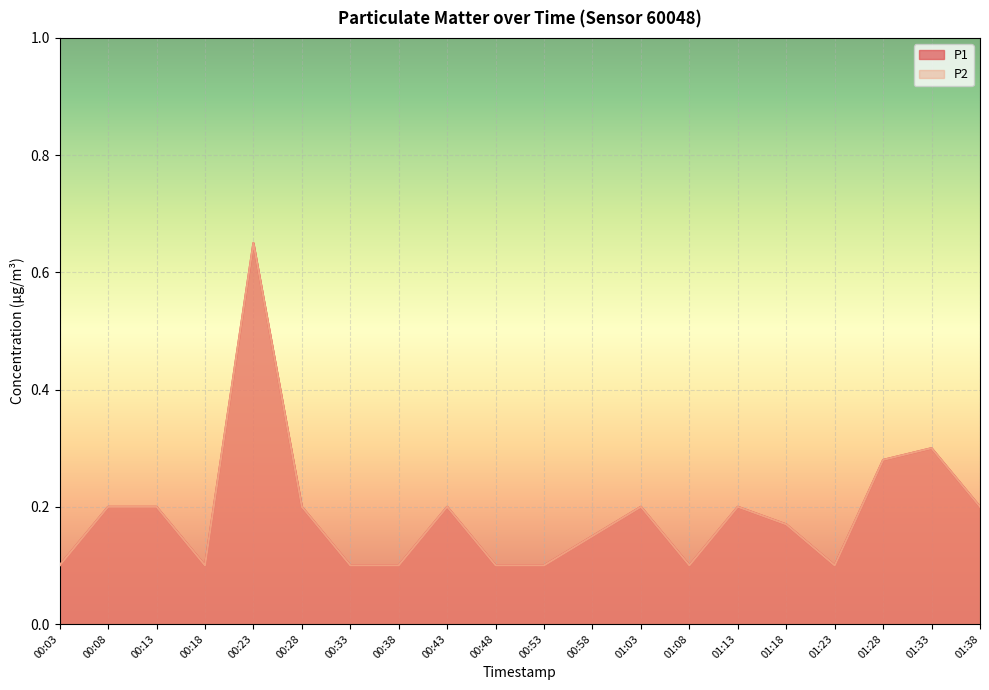

At which category is the sum across all series the highest?

00:23